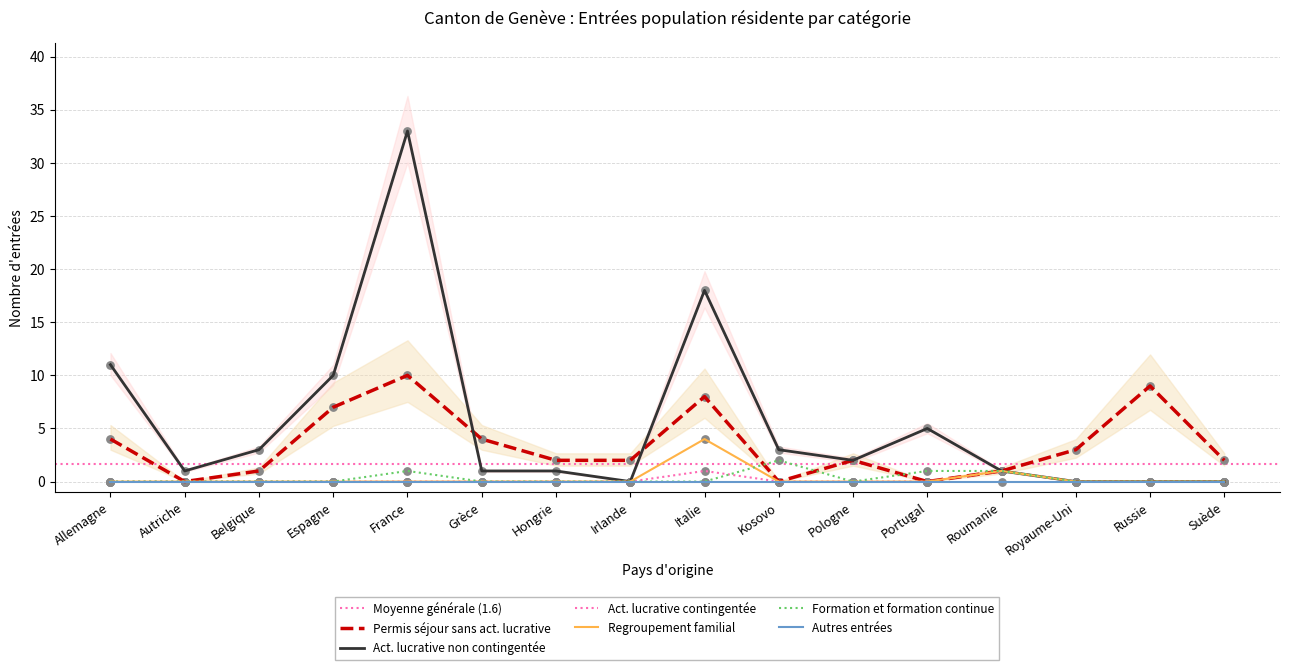

Which series has the largest total across all categories?

Act. lucrative non contingentée